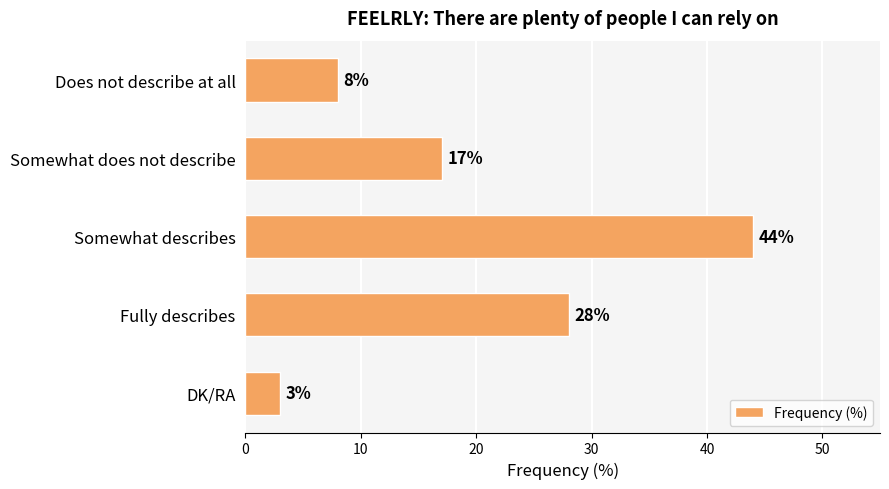

Reading top to bottom, what are all the values shown in this chart?

8	17	44	28	3